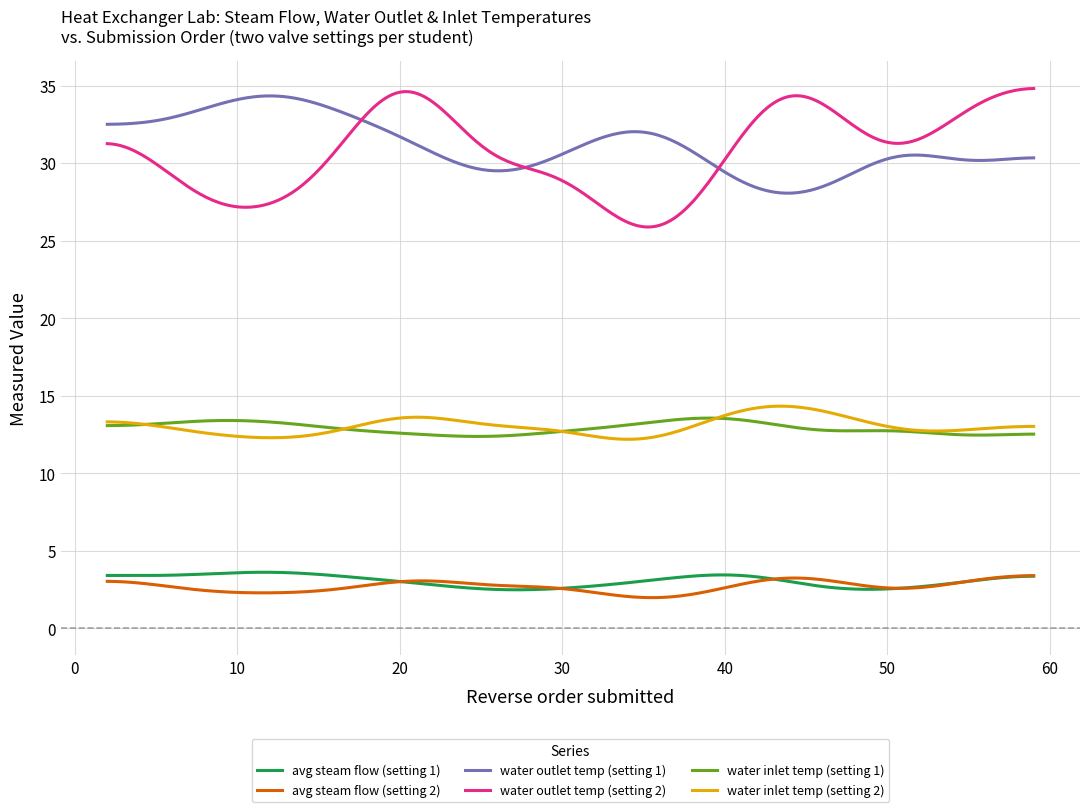

Which series has the widest spread of values?

water outlet temp (setting 2)